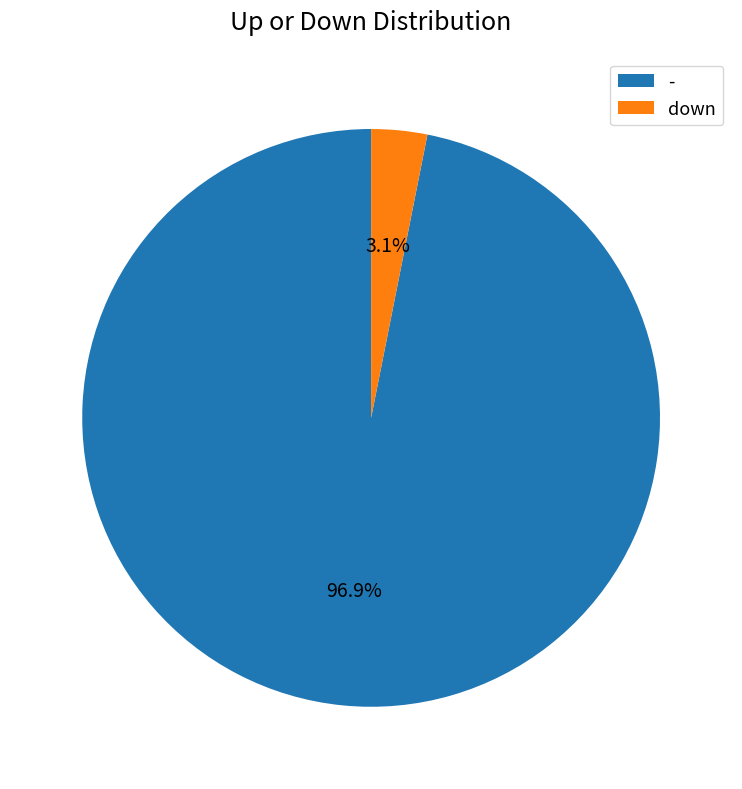

Is down the majority of the pie?

No